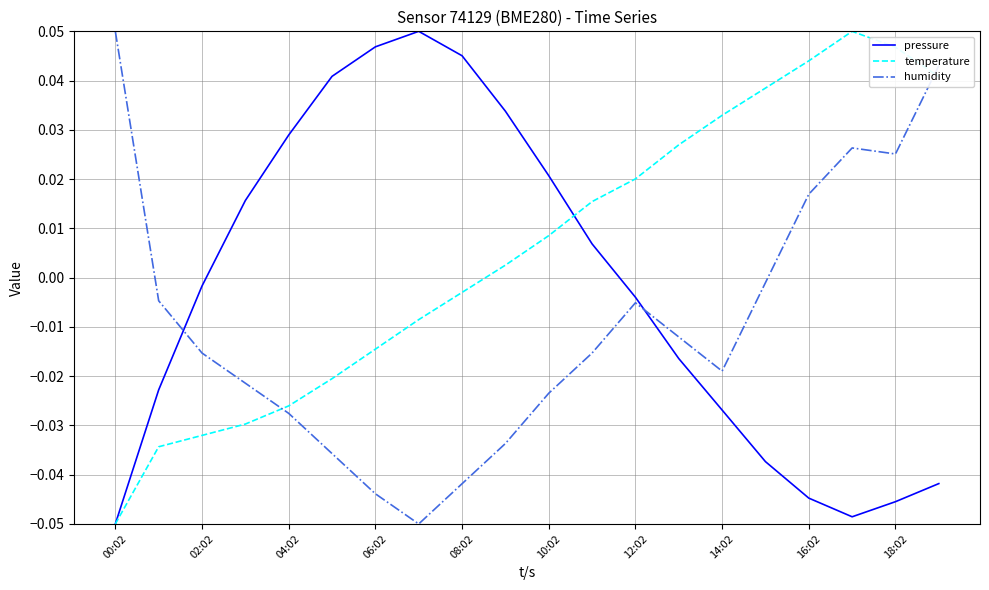

How many intersections are there between humidity and pressure?

2